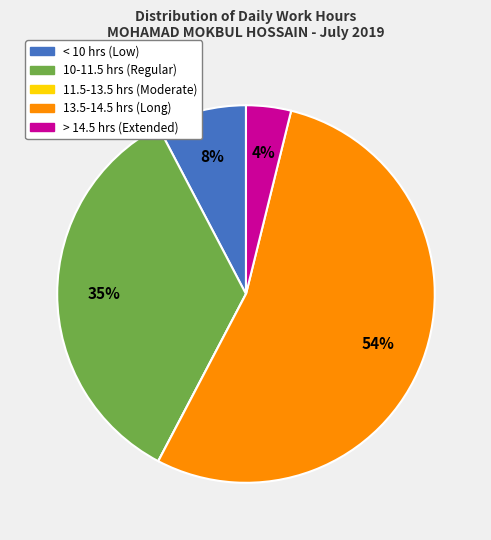

Is there a majority slice in this chart?

Yes